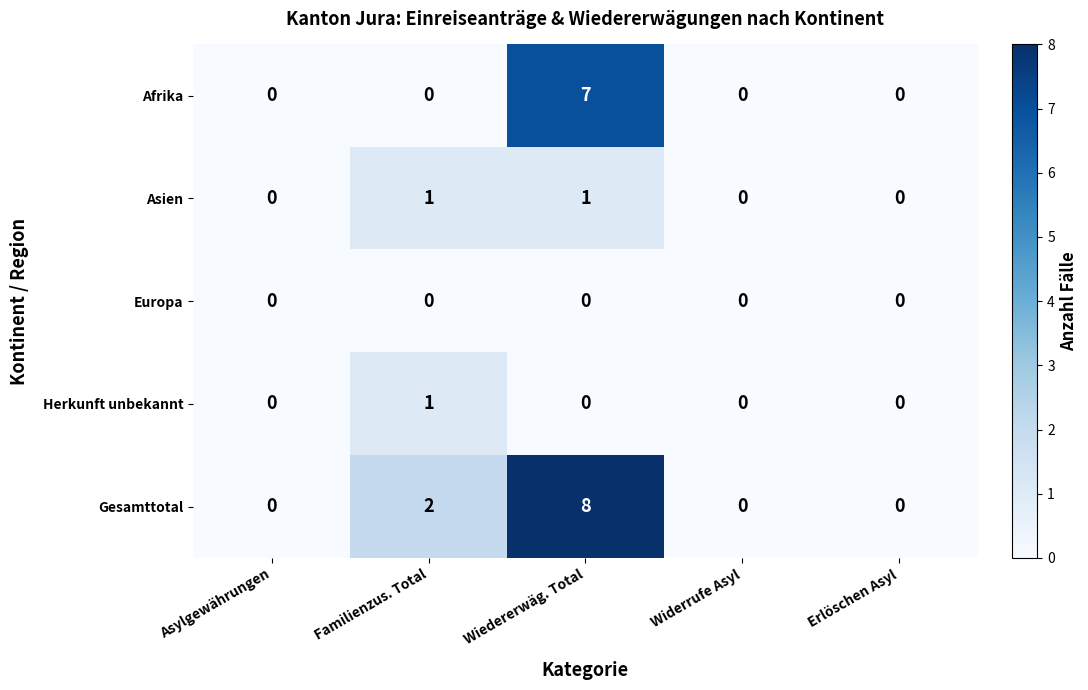

The Herkunft unbekannt series shows -1 at Wiedererwäg. Total. True or false?

False